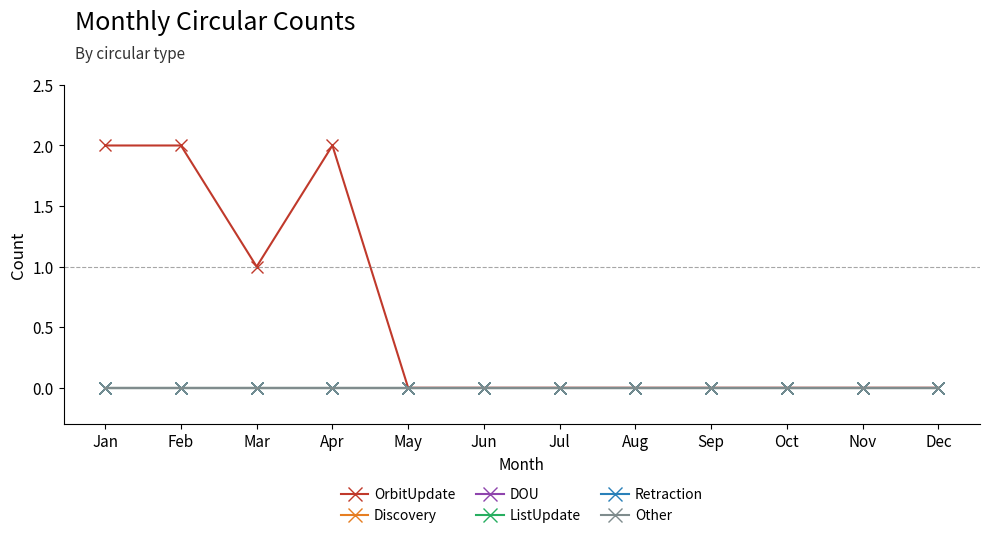

Reading left to right, list all the values displayed in this chart.

OrbitUpdate: 2	2	1	2	0	0	0	0	0	0	0	0
Discovery: 0	0	0	0	0	0	0	0	0	0	0	0
DOU: 0	0	0	0	0	0	0	0	0	0	0	0
ListUpdate: 0	0	0	0	0	0	0	0	0	0	0	0
Retraction: 0	0	0	0	0	0	0	0	0	0	0	0
Other: 0	0	0	0	0	0	0	0	0	0	0	0